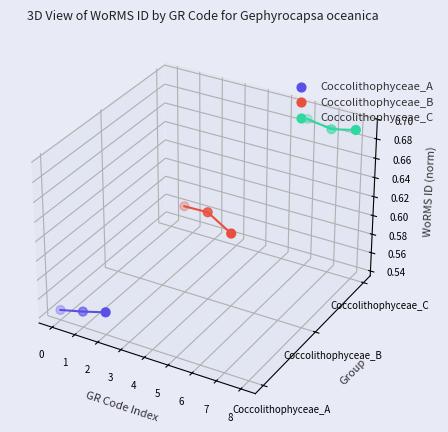

What are all the series names shown in the legend?

Coccolithophyceae_A, Coccolithophyceae_B, Coccolithophyceae_C